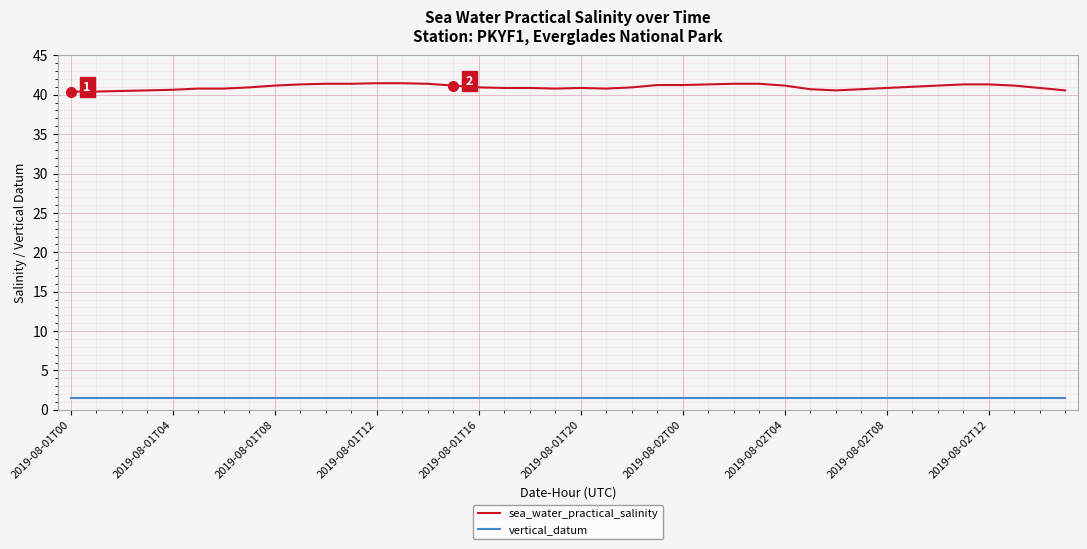

True or false: vertical_datum and sea_water_practical_salinity cross at least once.

False